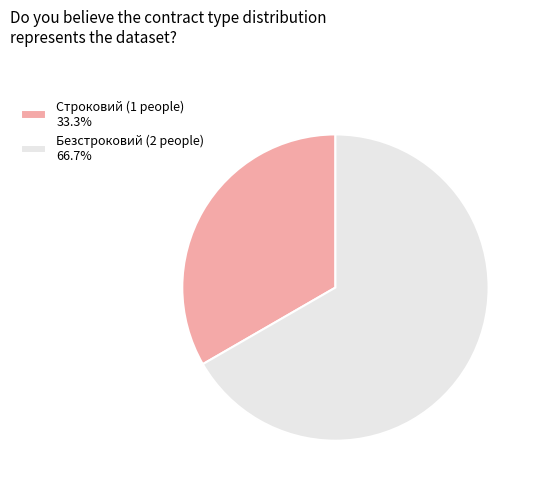

The Безстроковий slice represents 67% of the pie. True or false?

True